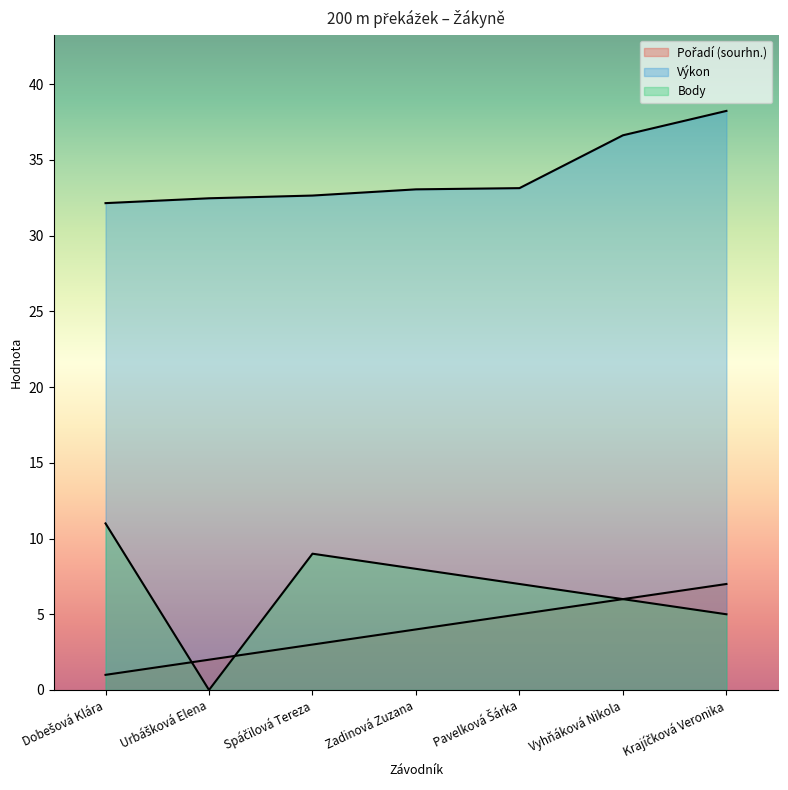

At Spáčilová Tereza, list the series in order from largest to smallest.

Výkon, Body, Pořadí (sourhn.)